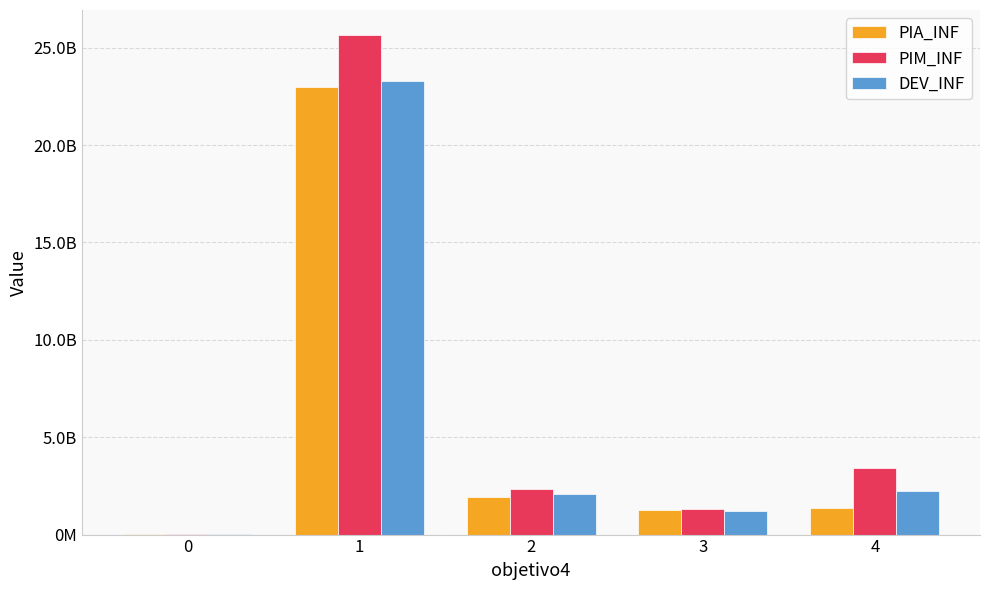

What are all the series names shown in the legend?

PIA_INF, PIM_INF, DEV_INF